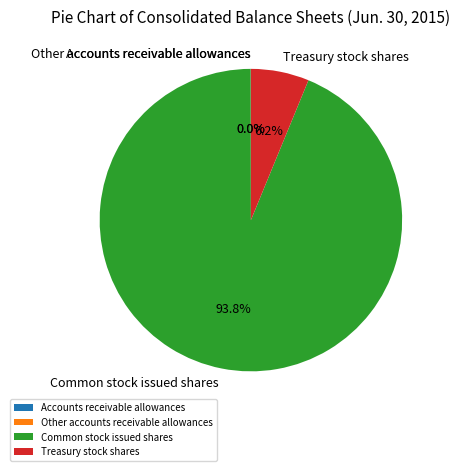

How much of the chart is everything except Common stock issued shares?

6.2%